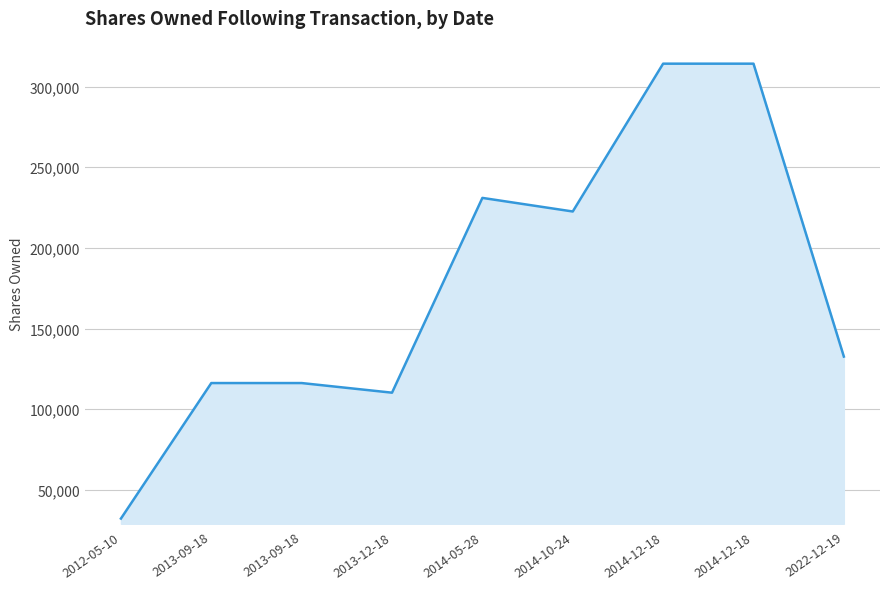

What is the smallest value displayed?

32200